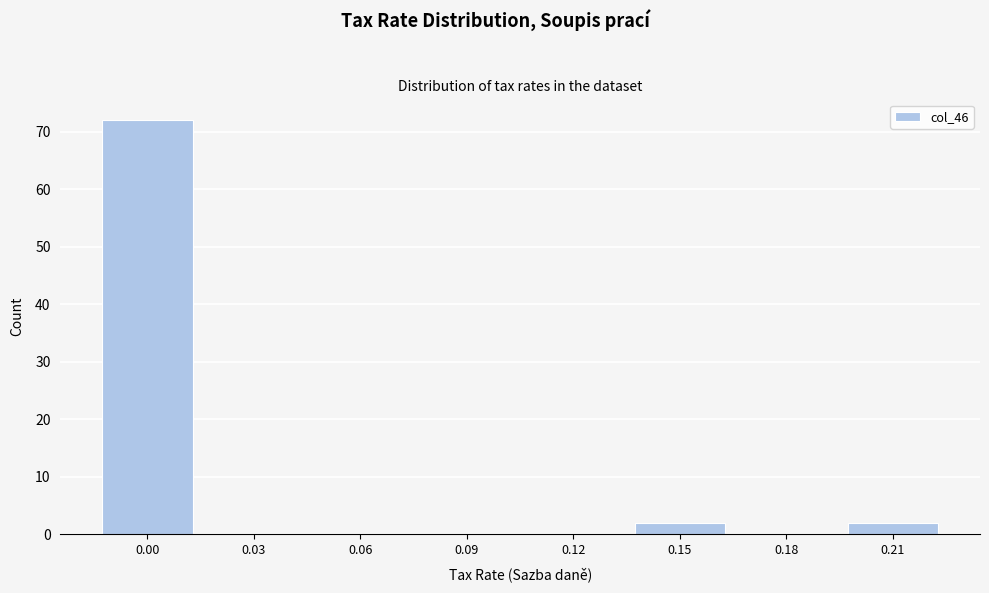

Reading left to right, what are all the values shown in this chart?

0.00=72	0.03=0	0.06=0	0.09=0	0.12=0	0.15=2	0.18=0	0.21=2